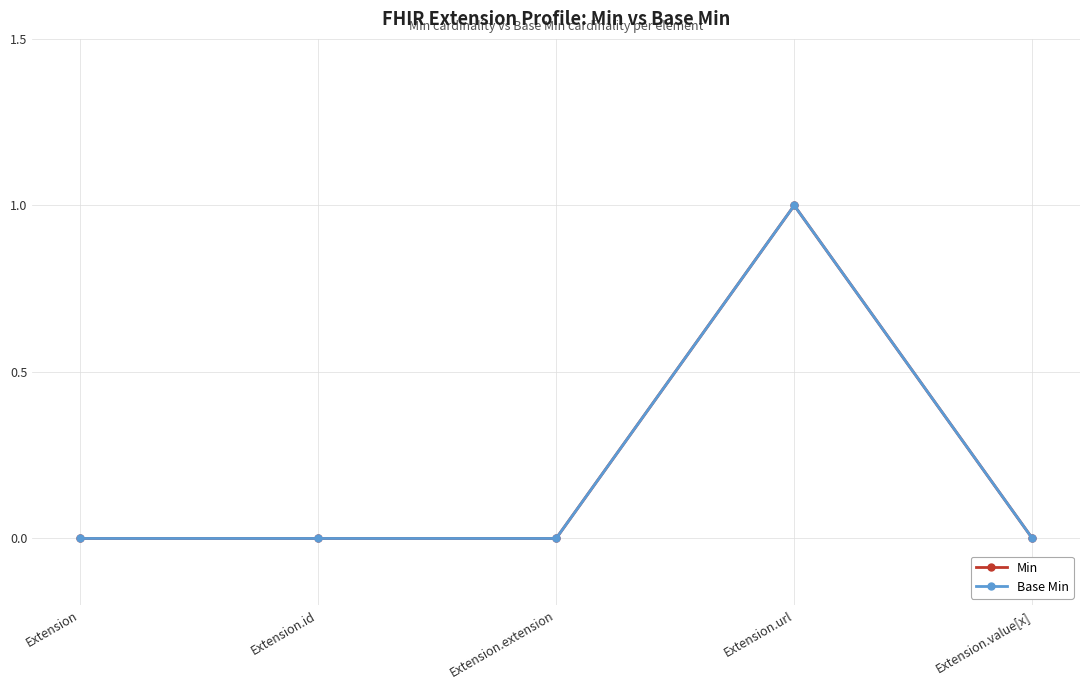

Between Extension.value[x] and Extension.url, which is larger?

Extension.url